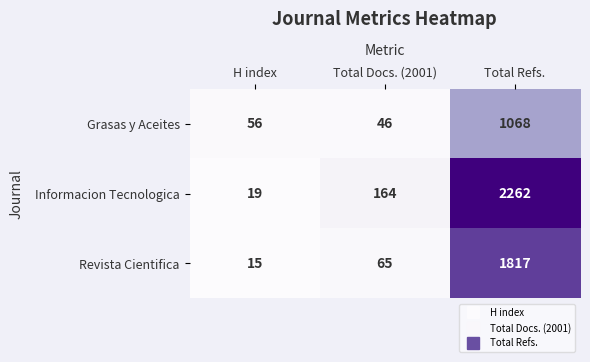

The value of Grasas y Aceites at Total Docs. (2001) is 79. True or false?

False